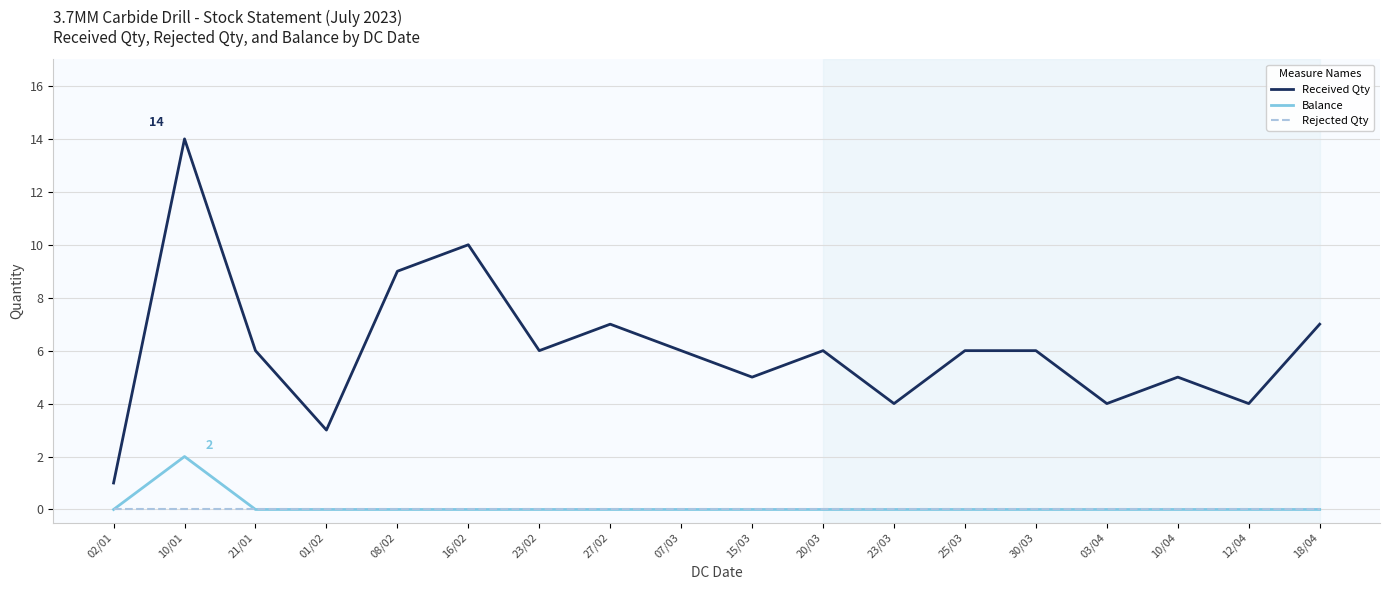

Is it true that Balance equals 1 at 15/03?

False